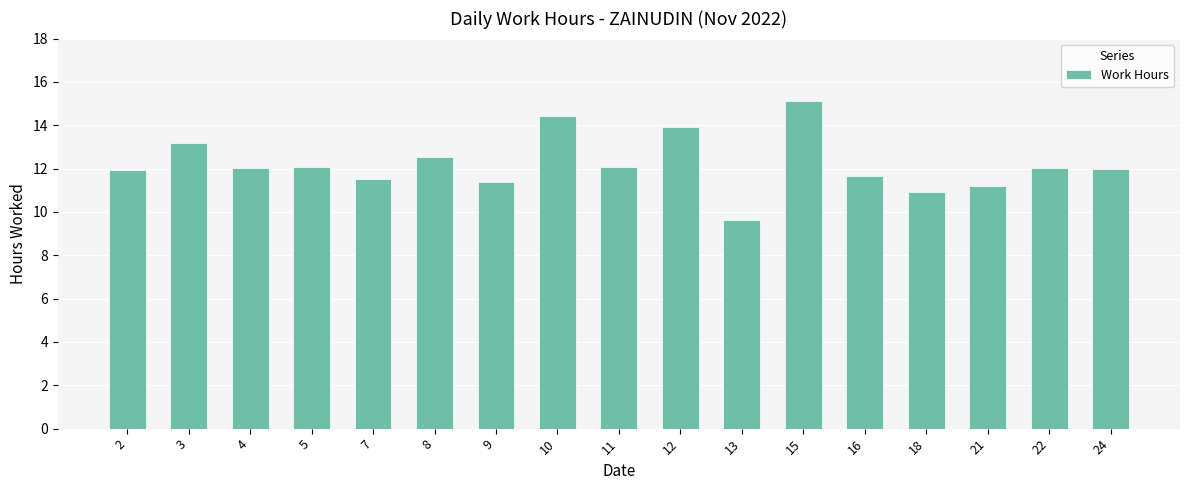

What is the greatest value displayed?

15.1